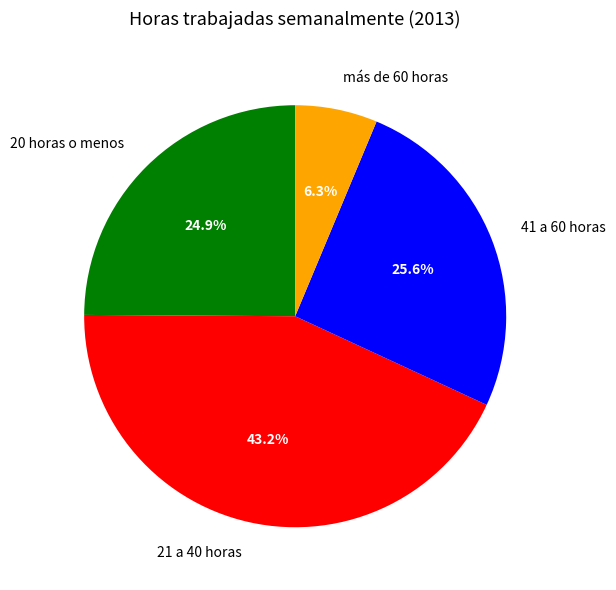

Approximately how many times larger is the value at 20 horas o menos compared to 21 a 40 horas?

0.6